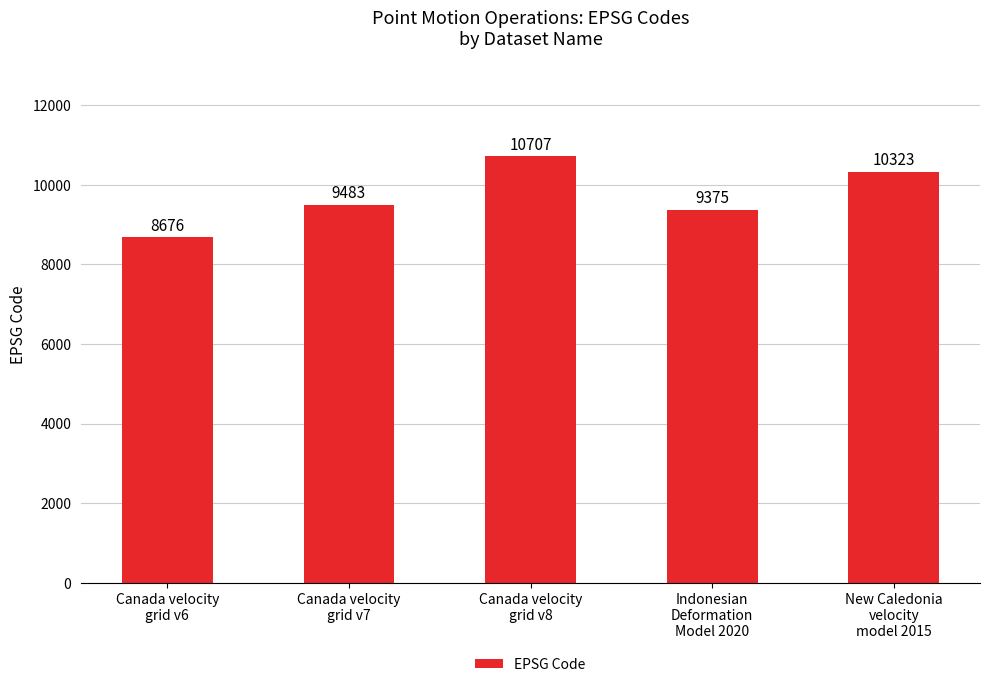

Rank the categories by value from highest to lowest.

Canada velocity
grid v8, New Caledonia
velocity
model 2015, Canada velocity
grid v7, Indonesian
Deformation
Model 2020, Canada velocity
grid v6